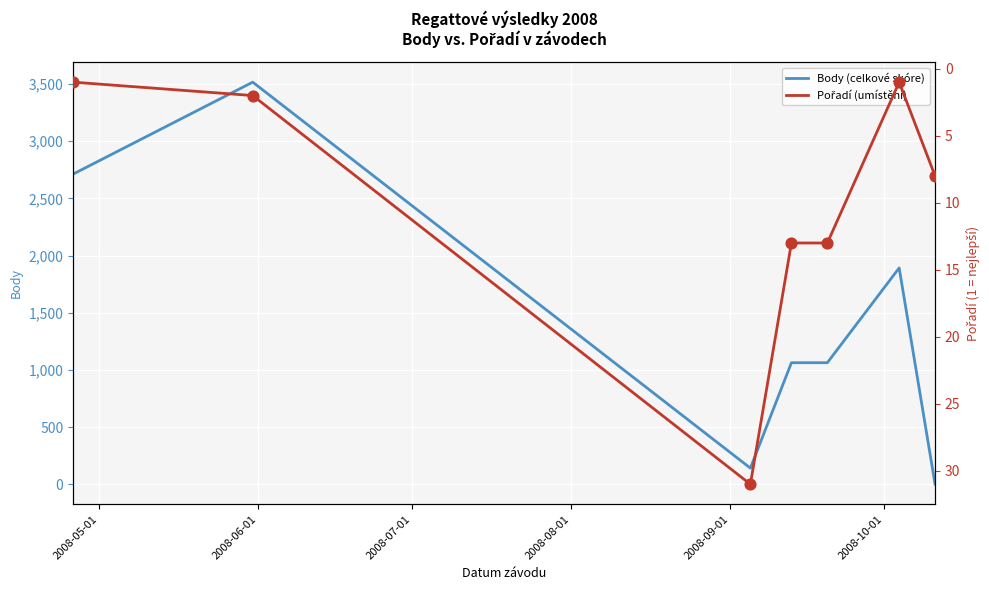

Which series contains the highest Y value?

Body (celkové skóre)